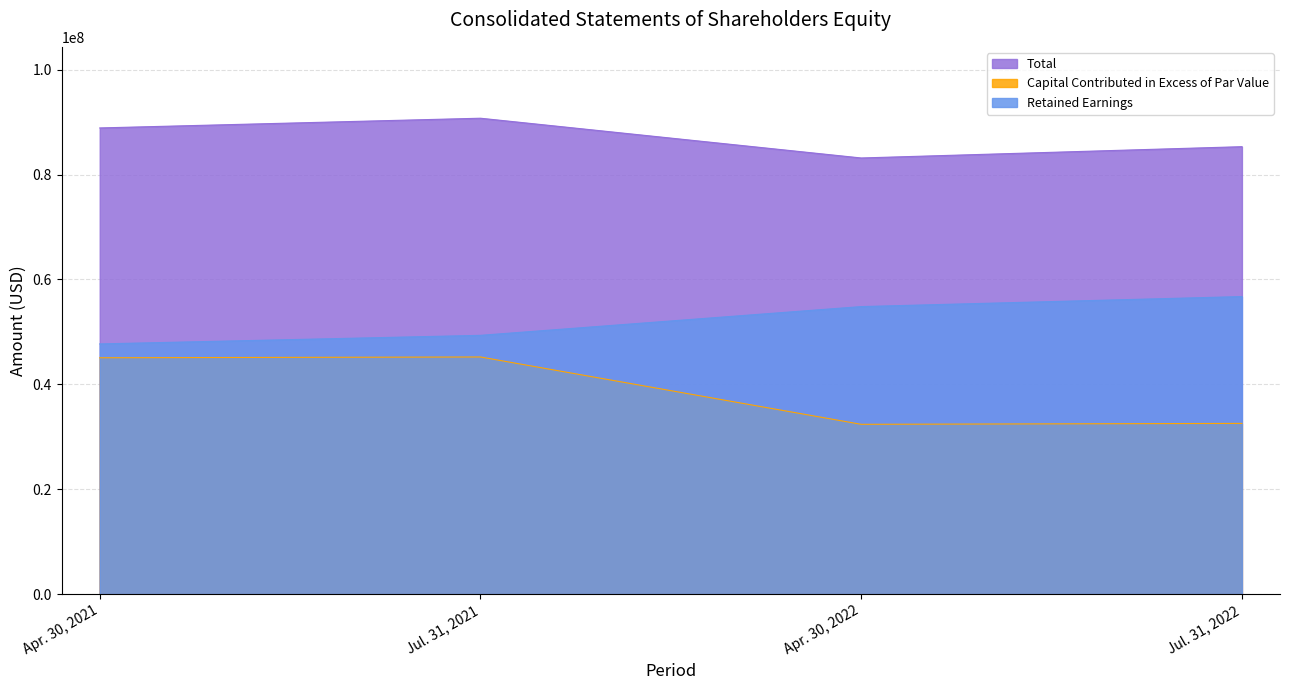

True or false: Total and Retained Earnings cross at least once.

False